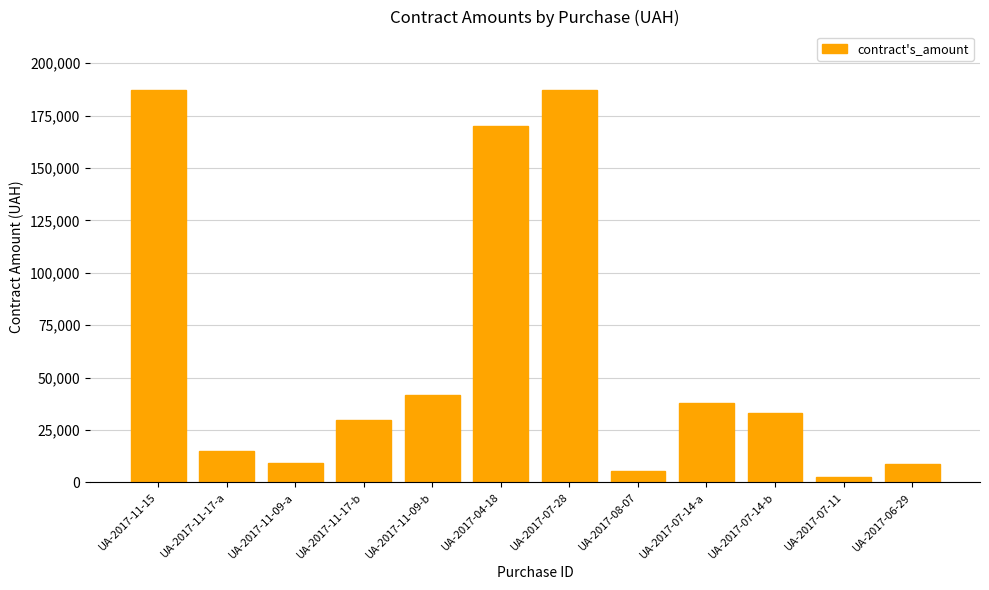

The value at UA-2017-07-11 is 2820.0. True or false?

True